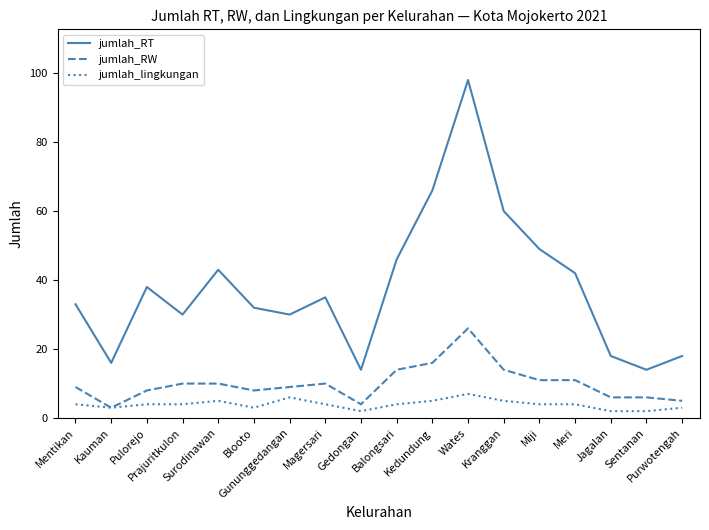

Reading left to right, transcribe all the data shown in this chart.

jumlah_RT: Mentikan=33	Kauman=16	Pulorejo=38	Prajuritkulon=30	Surodinawan=43	Blooto=32	Gununggedangan=30	Magersari=35	Gedongan=14	Balongsari=46	Kedundung=66	Wates=98	Kranggan=60	Miji=49	Meri=42	Jagalan=18	Sentanan=14	Purwotengah=18
jumlah_RW: Mentikan=9	Kauman=3	Pulorejo=8	Prajuritkulon=10	Surodinawan=10	Blooto=8	Gununggedangan=9	Magersari=10	Gedongan=4	Balongsari=14	Kedundung=16	Wates=26	Kranggan=14	Miji=11	Meri=11	Jagalan=6	Sentanan=6	Purwotengah=5
jumlah_lingkungan: Mentikan=4	Kauman=3	Pulorejo=4	Prajuritkulon=4	Surodinawan=5	Blooto=3	Gununggedangan=6	Magersari=4	Gedongan=2	Balongsari=4	Kedundung=5	Wates=7	Kranggan=5	Miji=4	Meri=4	Jagalan=2	Sentanan=2	Purwotengah=3